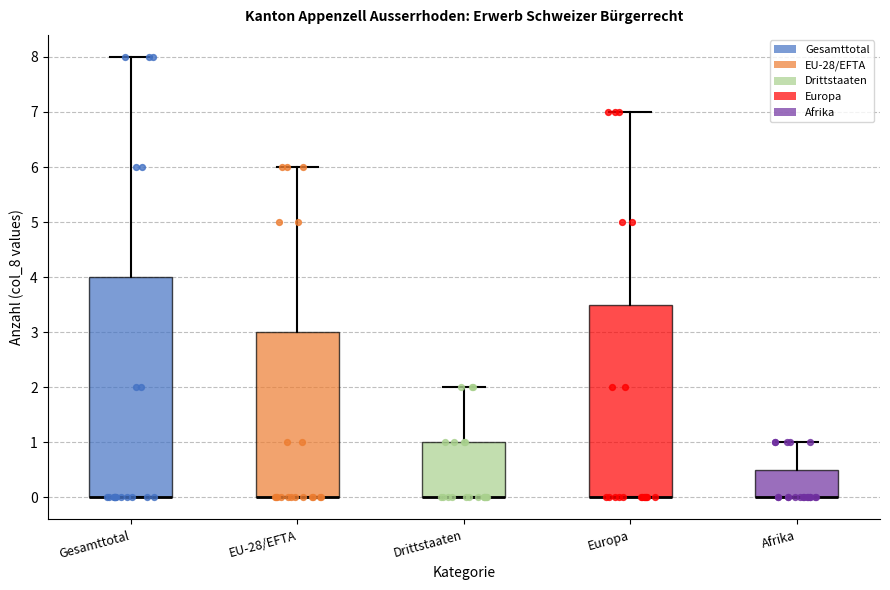

Which box is the tallest, from its lower edge to its upper edge?

Gesamttotal